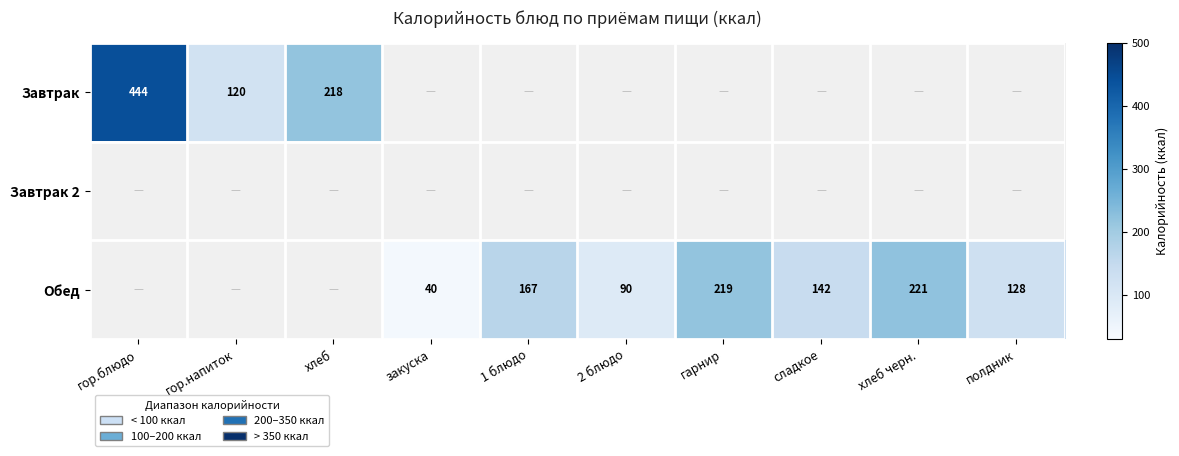

Count the number of data series in this chart.

3